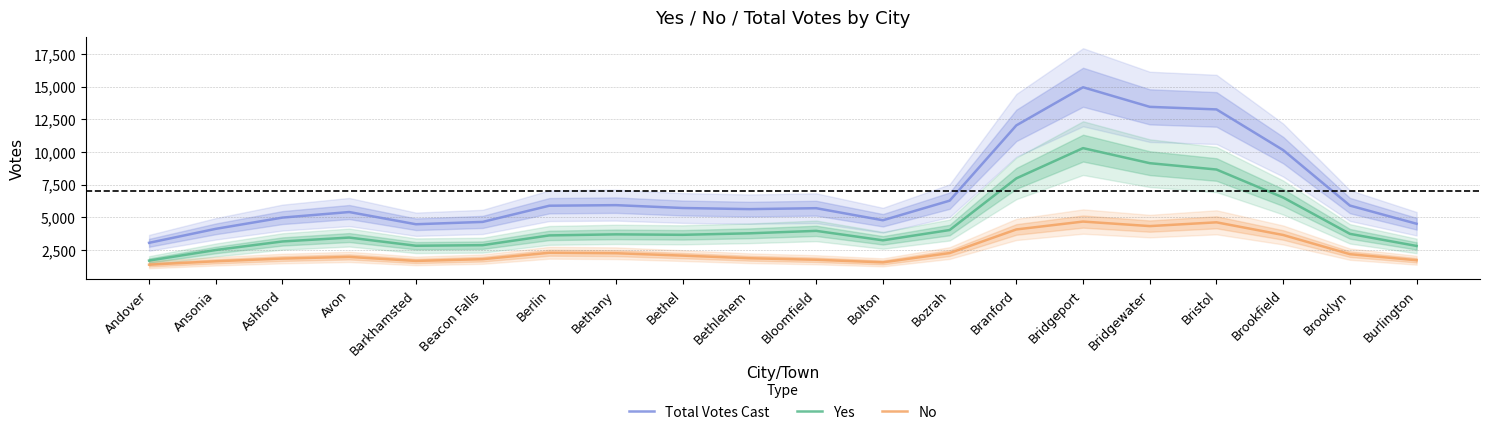

What is the greatest value displayed?

14950.8